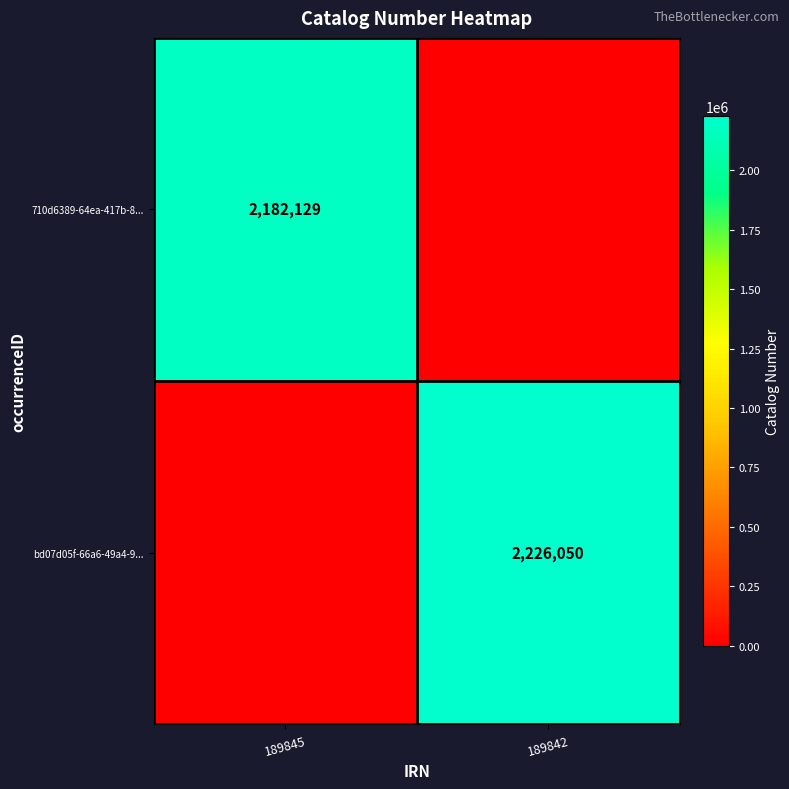

True or false: 710d6389-64ea-417b-8... has a value of 912397 at 189845.

False